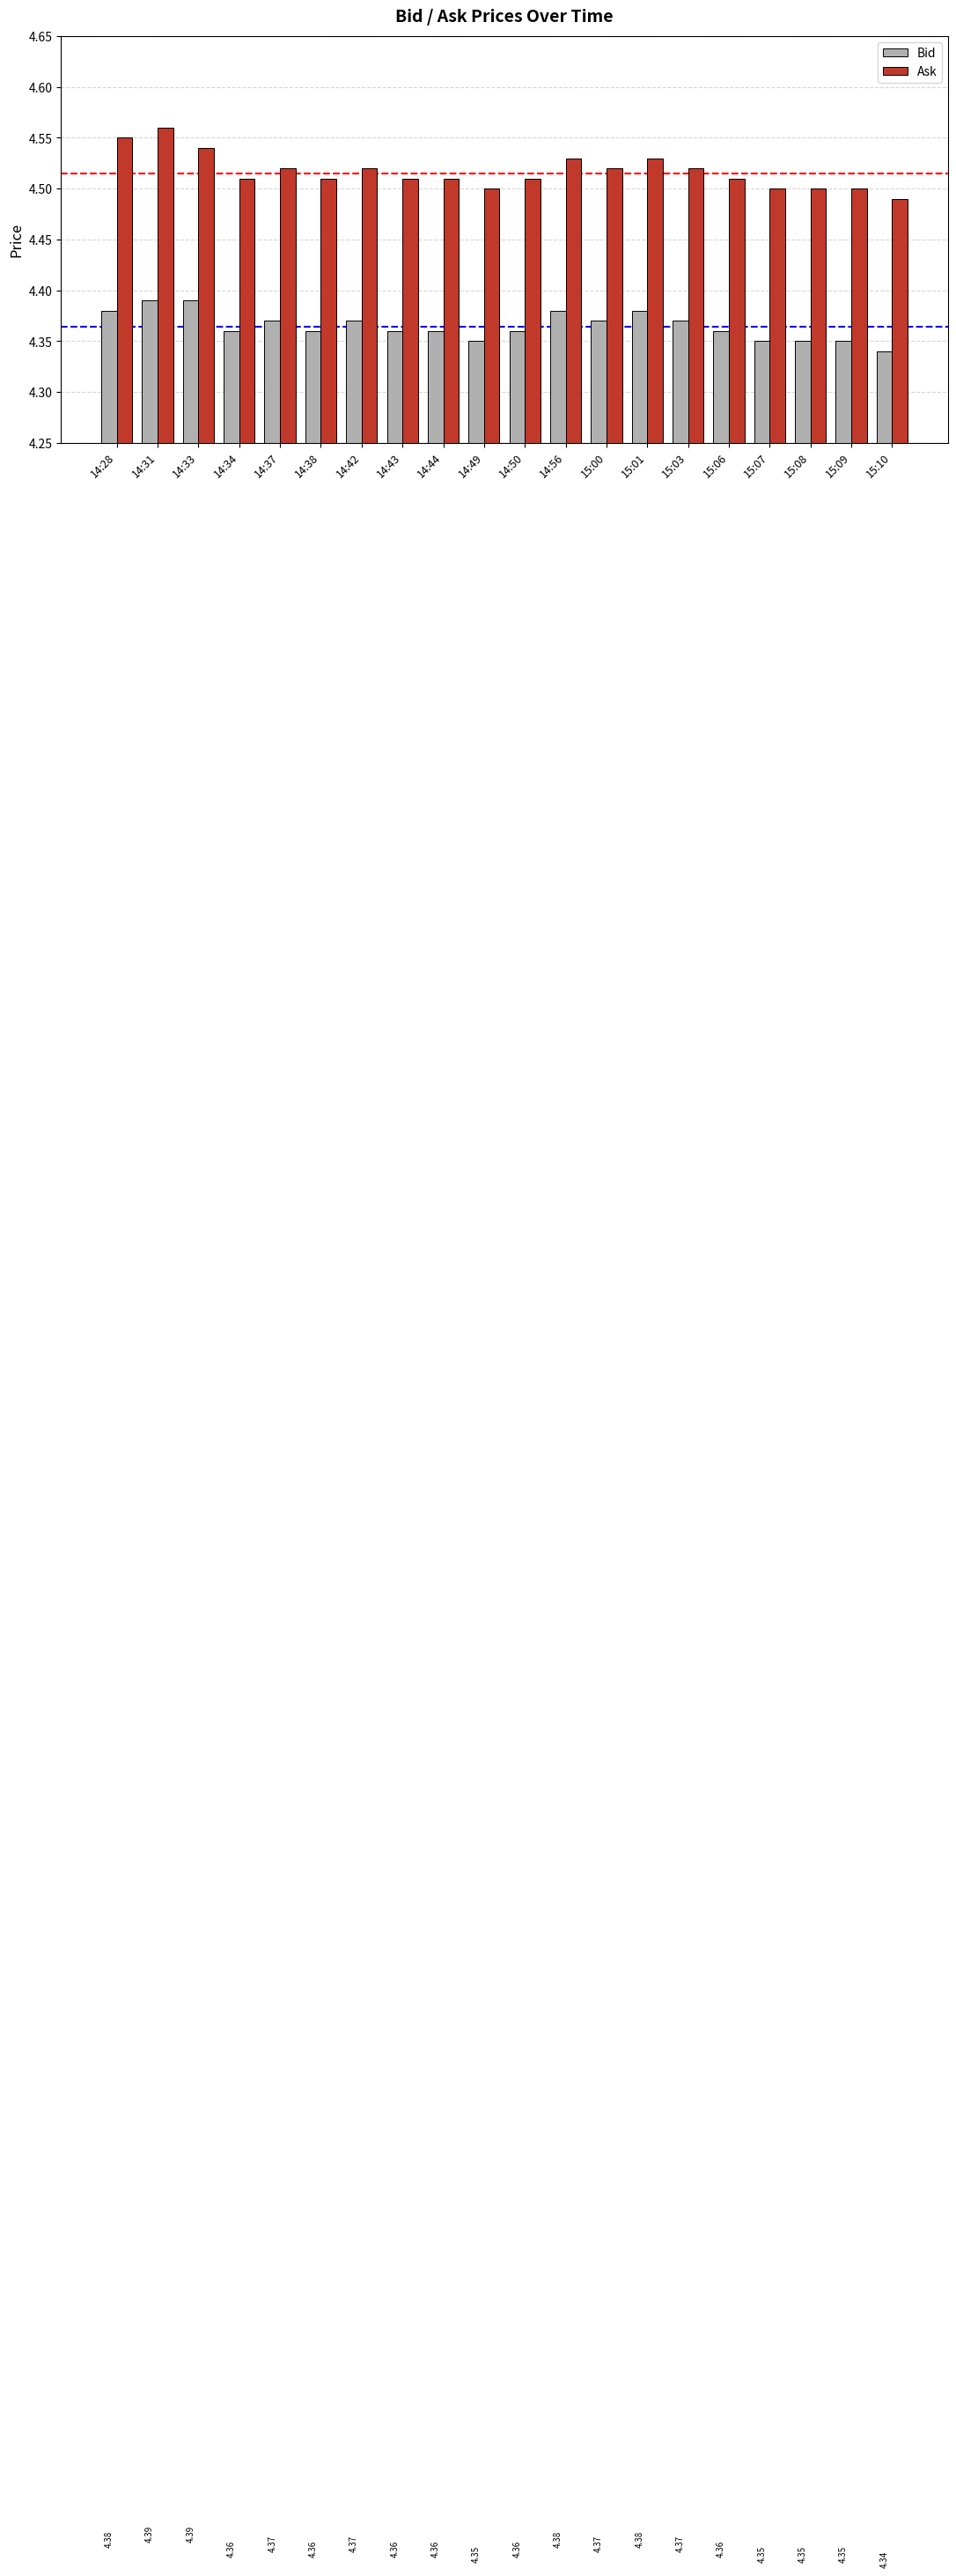

Rank the series by their maximum value, from lowest to highest.

Bid, Ask